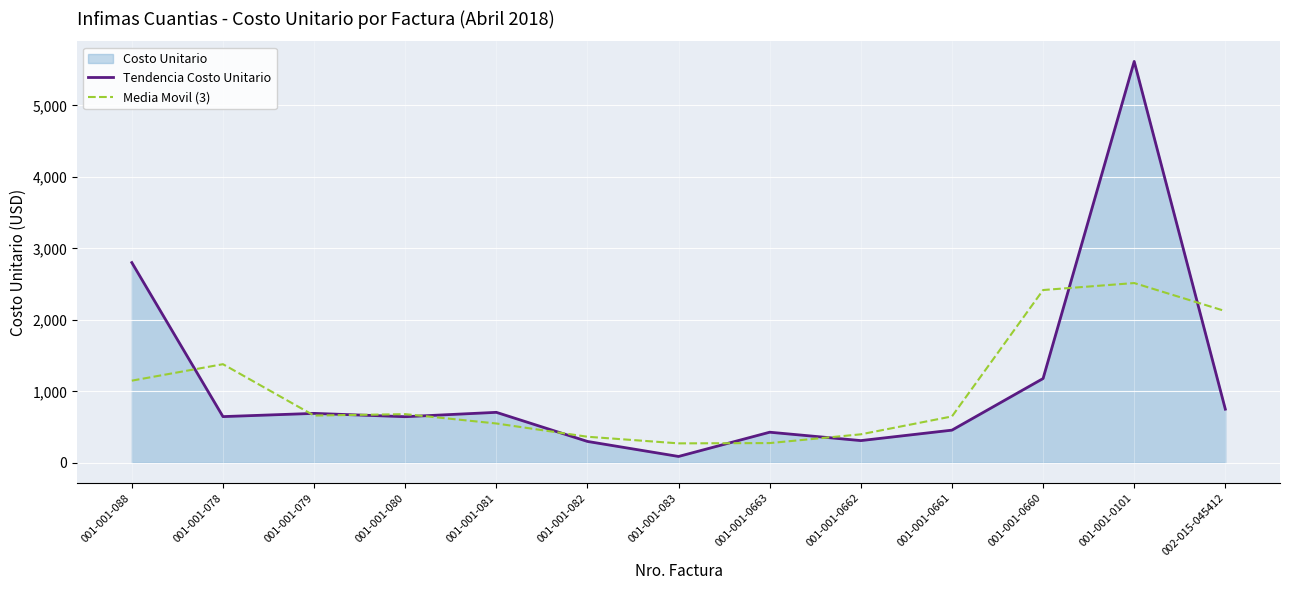

How many distinct data groups are displayed?

2